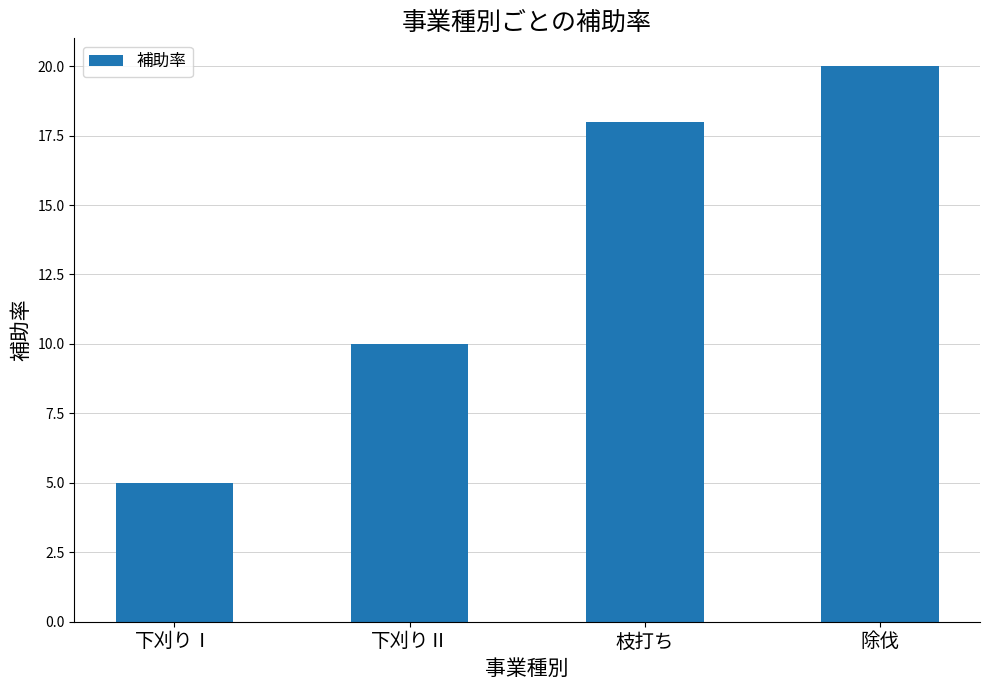

Count the values in the range 10 to 20.

3